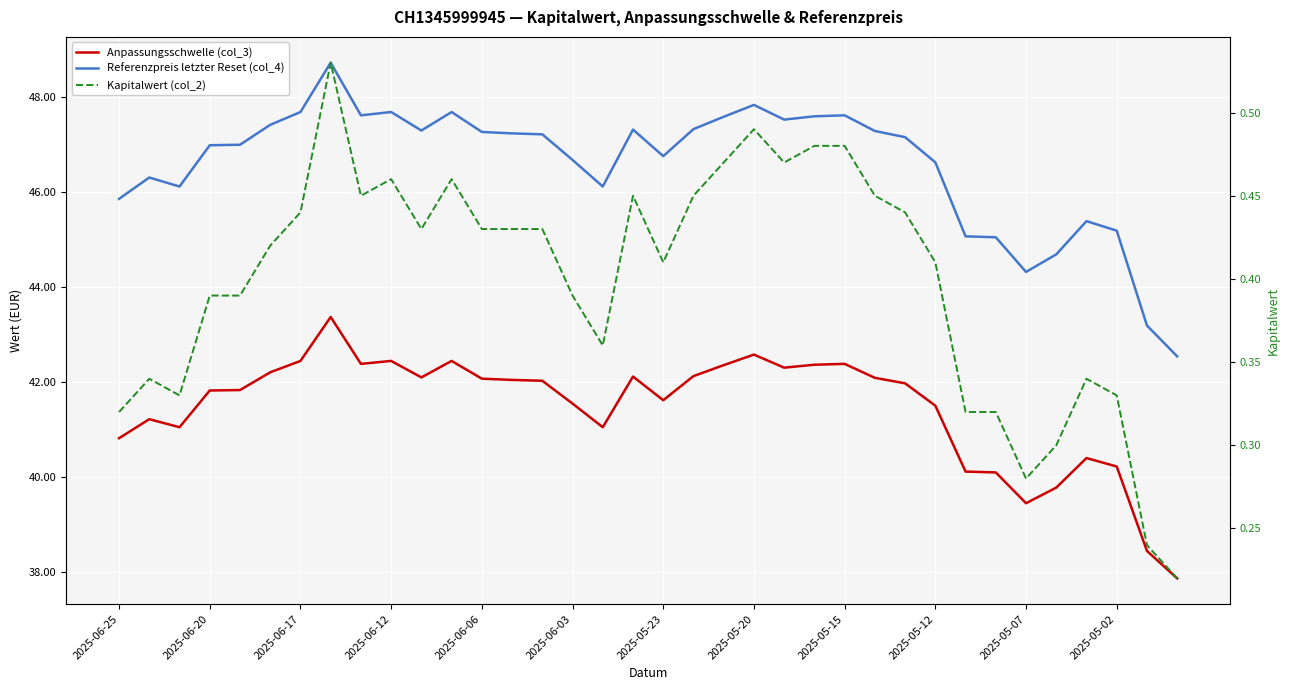

How many Kapitalwert (col_2) values are between 0 and 1?

36